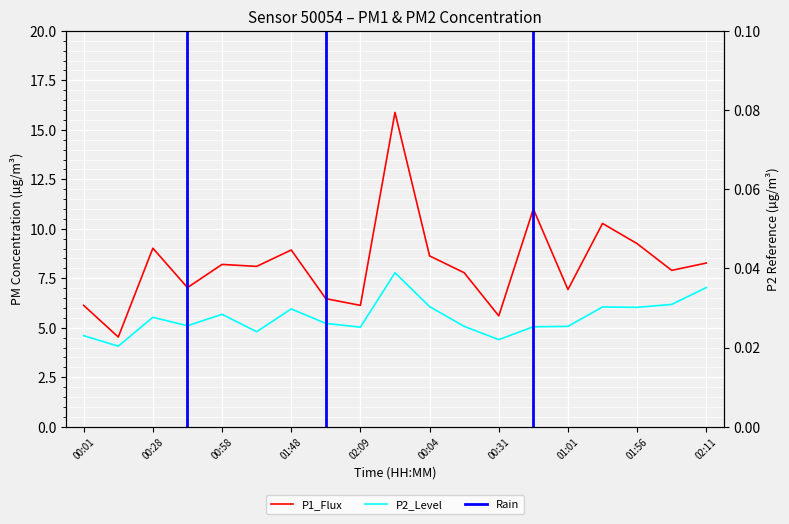

How many data points in P2 are less than 5?

4